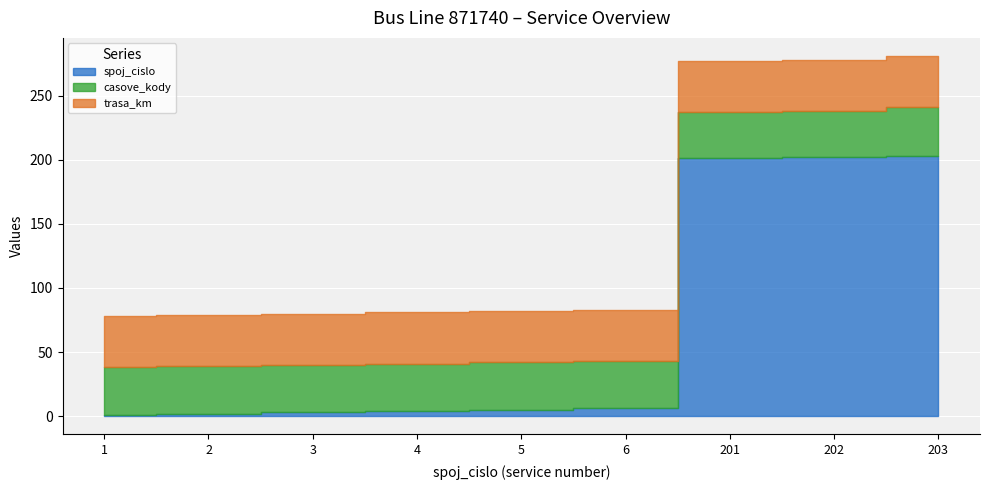

Reading left to right, transcribe all the data shown in this chart.

spoj_cislo: 1	2	3	4	5	6	201	202	203
casove_kody: 37	37	37	37	37	37	36	36	38
trasa_km: 40	40	40	40	40	40	40	40	40